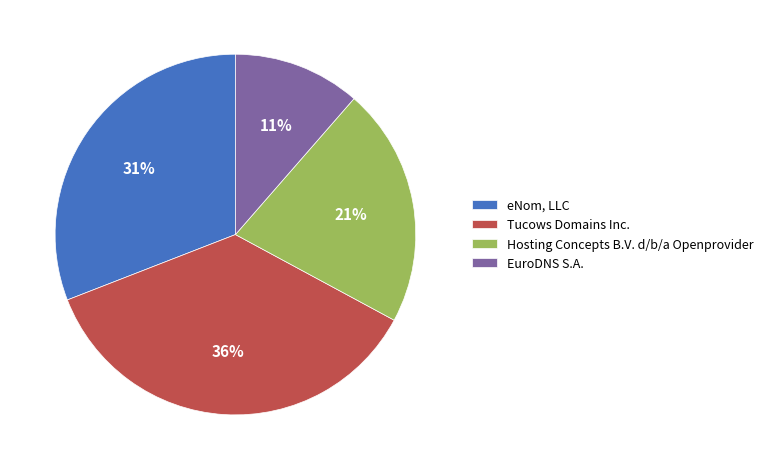

The EuroDNS S.A. slice represents 17% of the pie. True or false?

False